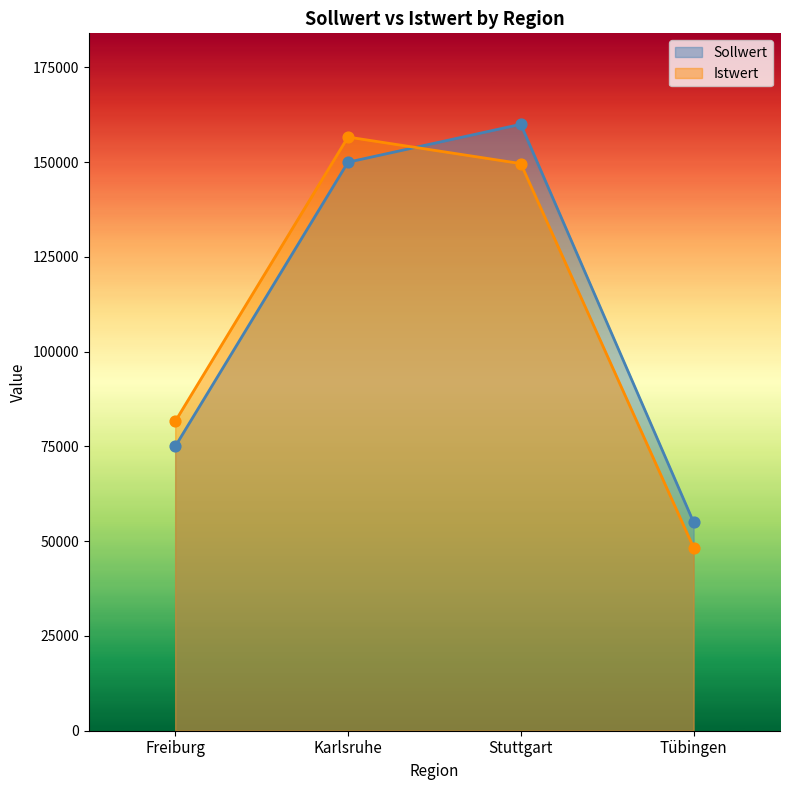

What are all the series names shown in the legend?

Sollwert, Istwert